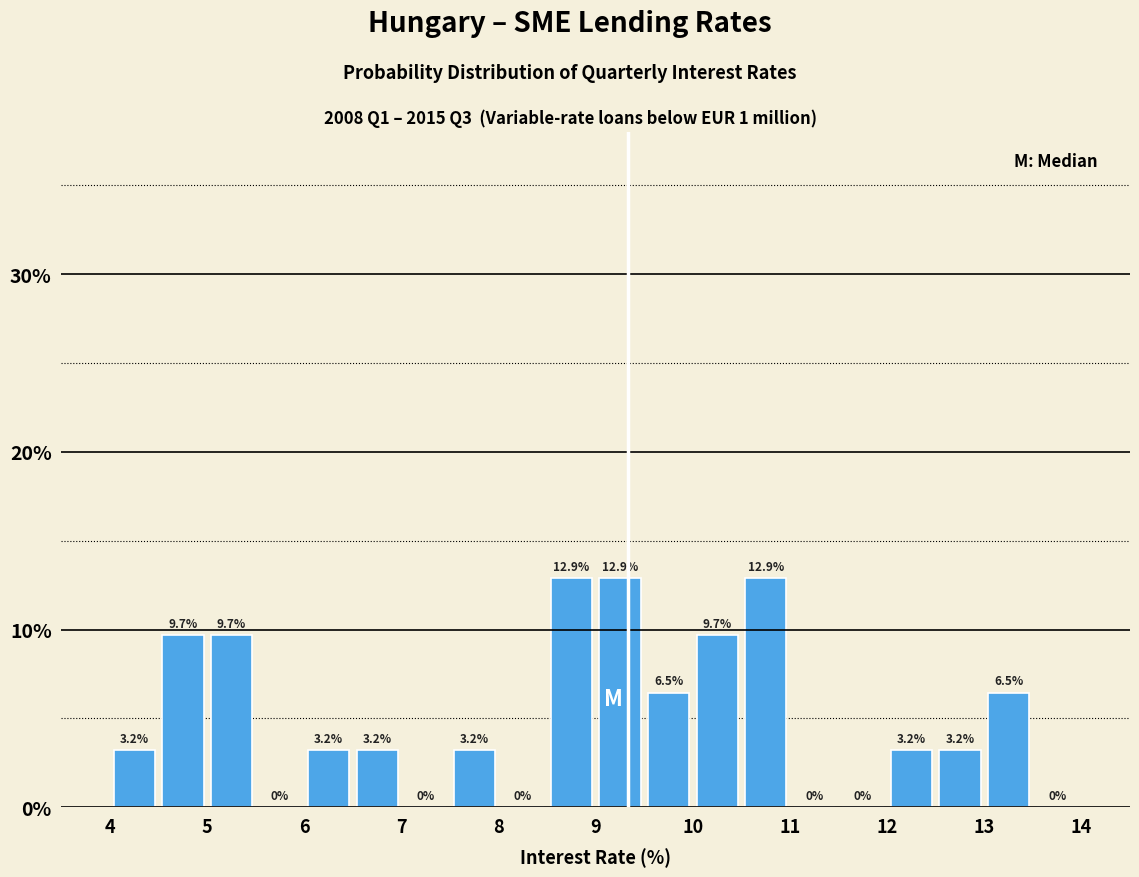

Reading left to right, list every bar in this chart as the range it spans on the x-axis followed by its height.

4.0 to 4.5: 3.2
4.5 to 5.0: 9.7
5.0 to 5.5: 9.7
5.5 to 6.0: 0.0
6.0 to 6.5: 3.2
6.5 to 7.0: 3.2
7.0 to 7.5: 0.0
7.5 to 8.0: 3.2
8.0 to 8.5: 0.0
8.5 to 9.0: 12.9
9.0 to 9.5: 12.9
9.5 to 10.0: 6.5
10.0 to 10.5: 9.7
10.5 to 11.0: 12.9
11.0 to 11.5: 0.0
11.5 to 12.0: 0.0
12.0 to 12.5: 3.2
12.5 to 13.0: 3.2
13.0 to 13.5: 6.5
13.5 to 14.0: 0.0